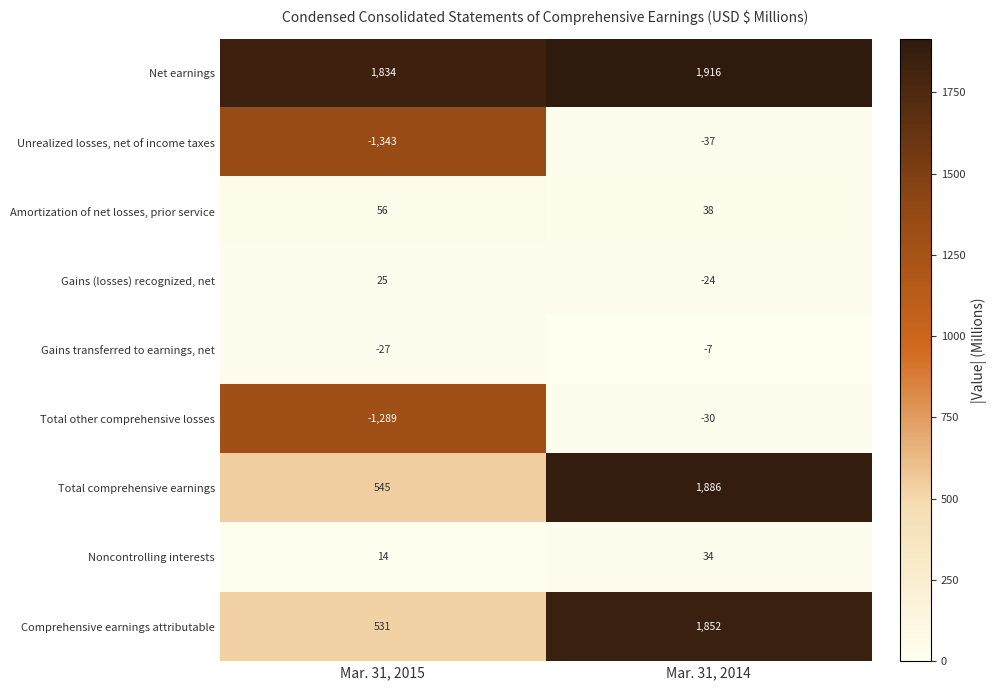

The Amortization of net losses, prior service series shows 56 at Mar. 31, 2015. True or false?

True